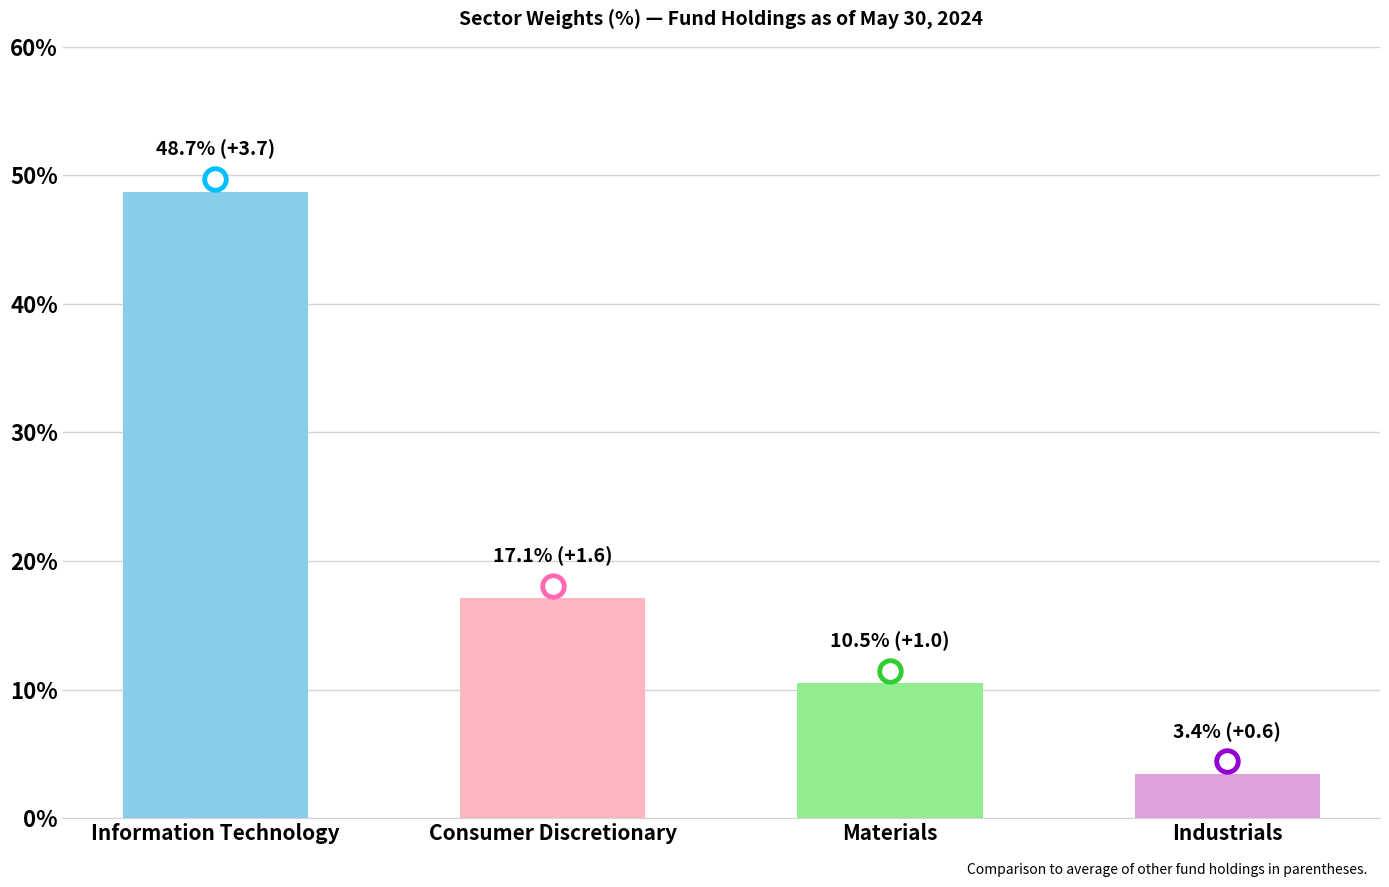

What position from the right is Information Technology?

4